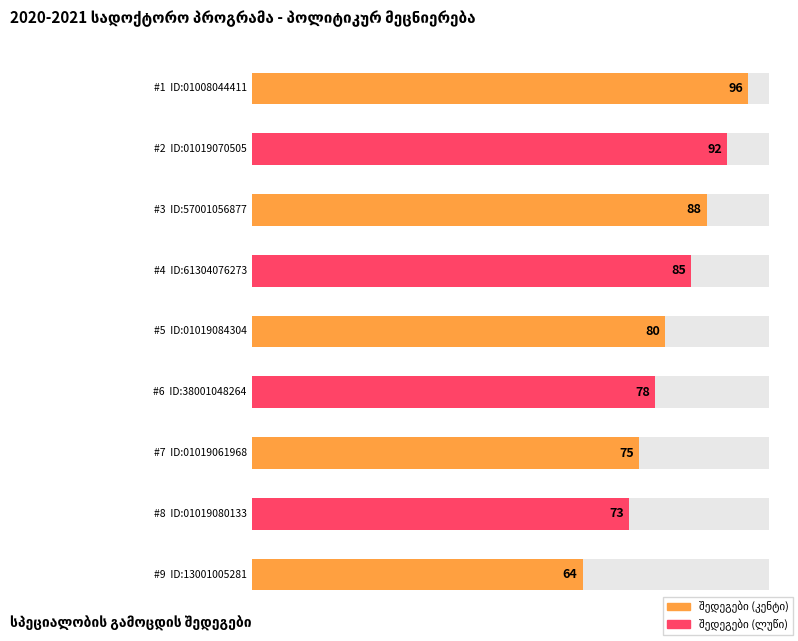

What is the difference between the values at 7 and 6?

3